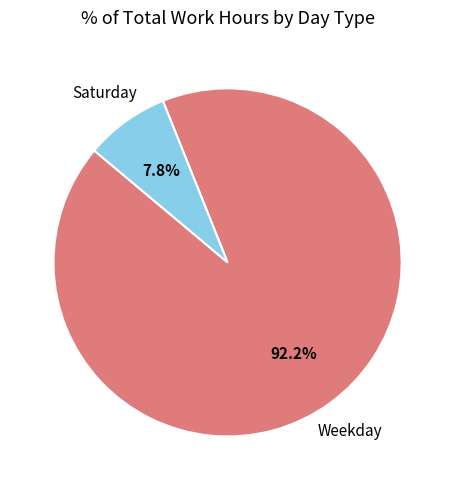

Is there a majority slice in this chart?

Yes